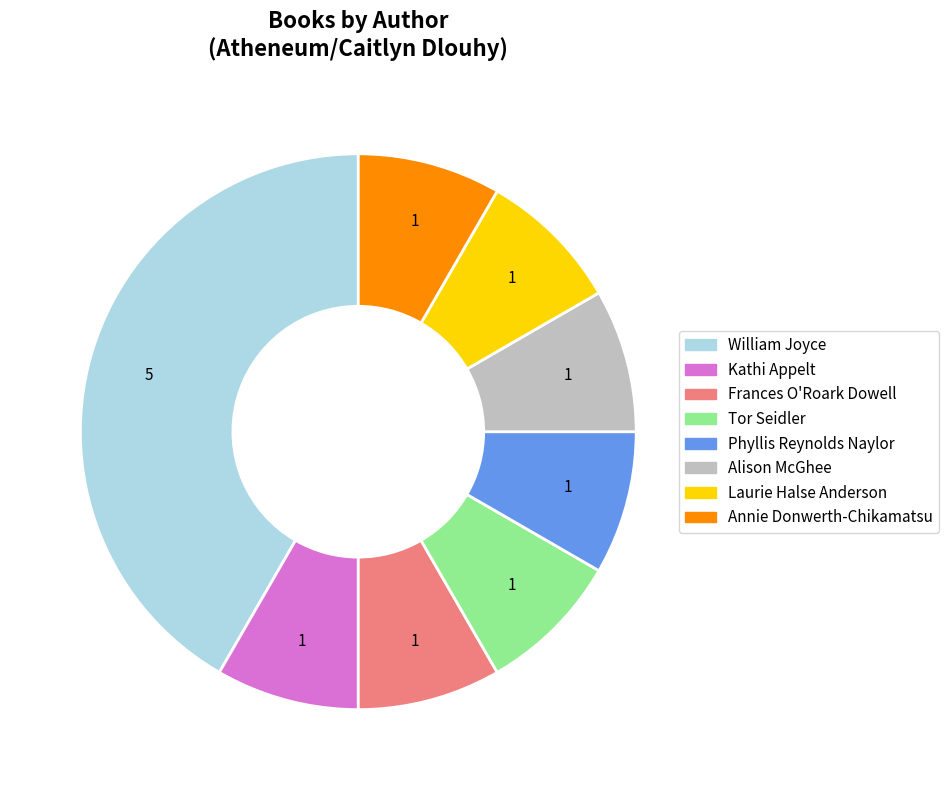

Does any single category account for the majority?

No